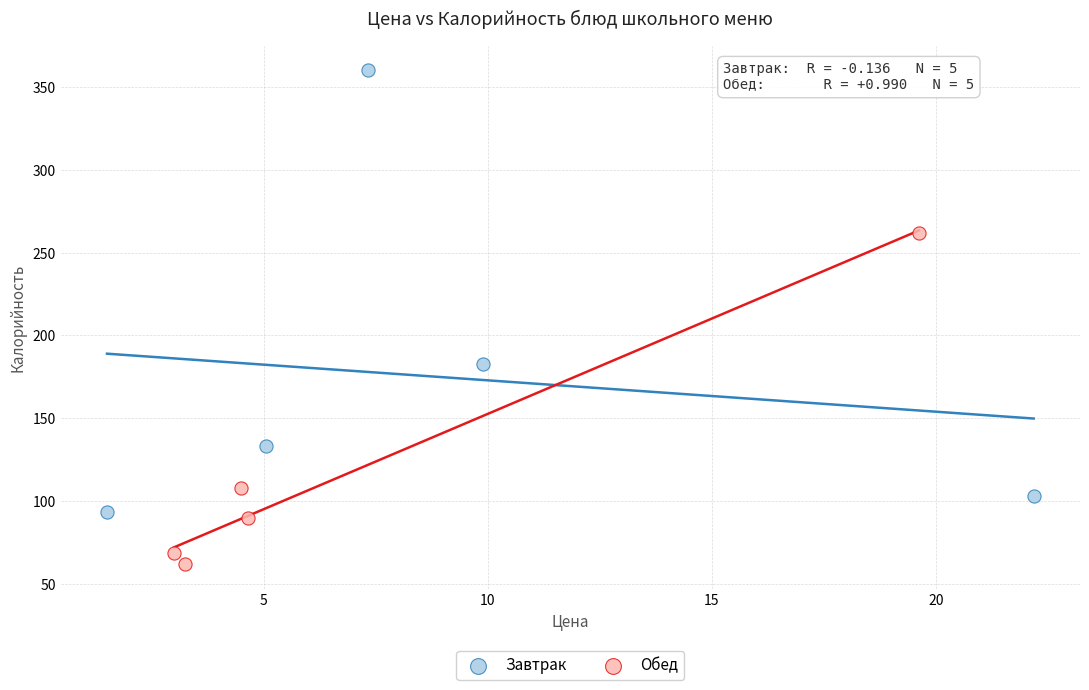

Which series has the widest spread of Y values?

Завтрак